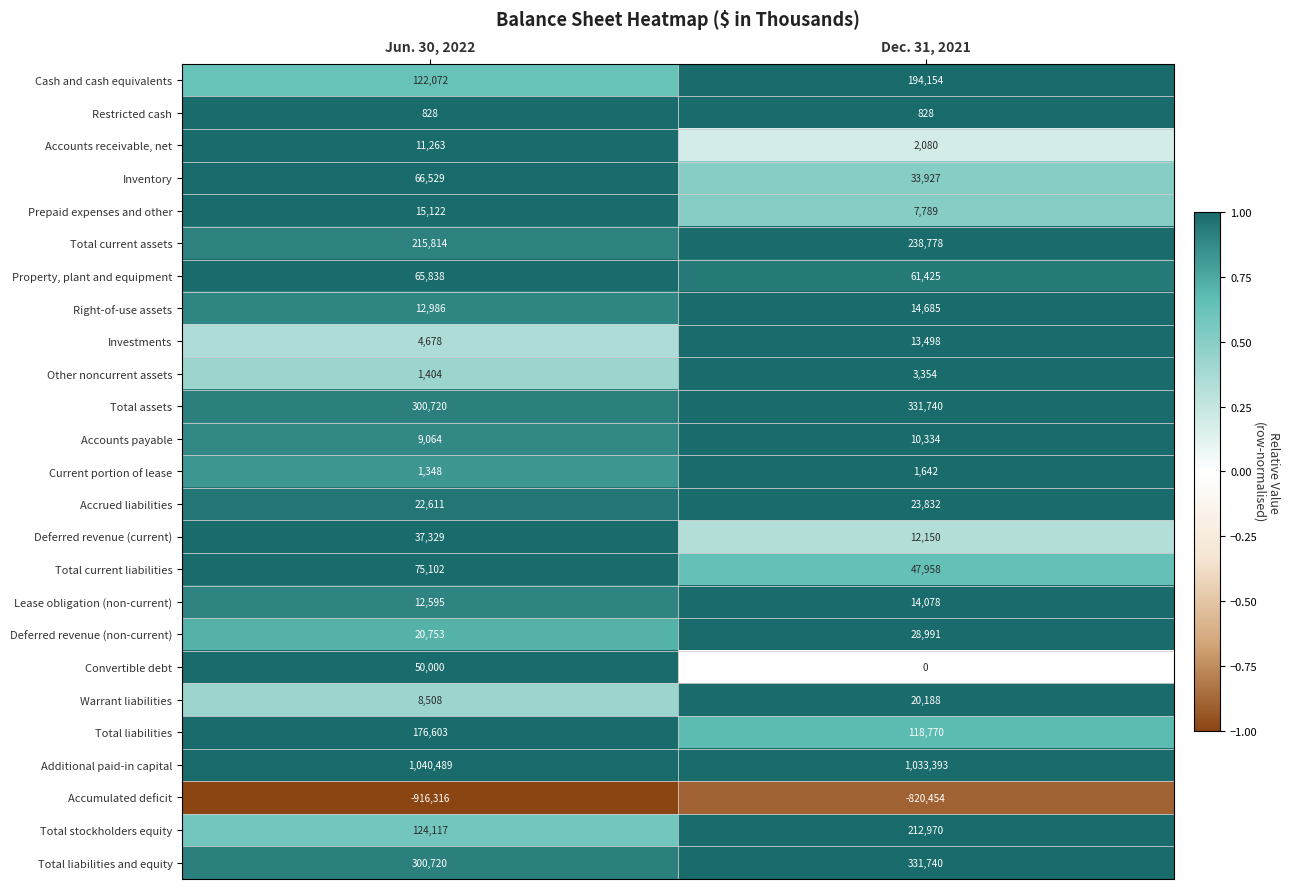

What is the spread (max minus min) of values at Dec. 31, 2021?

1853847